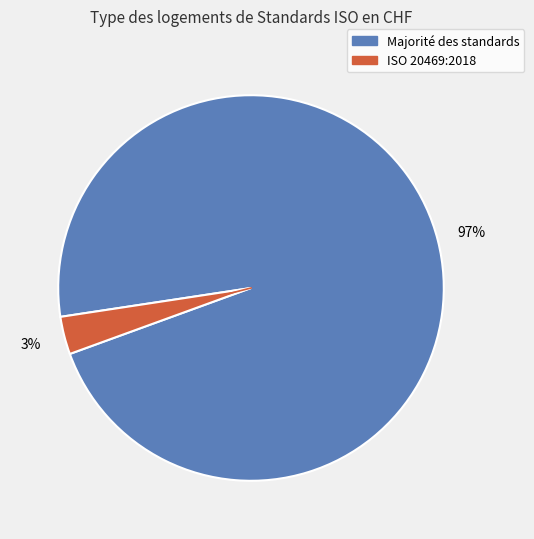

Is there any slice that represents more than half of the pie?

Yes